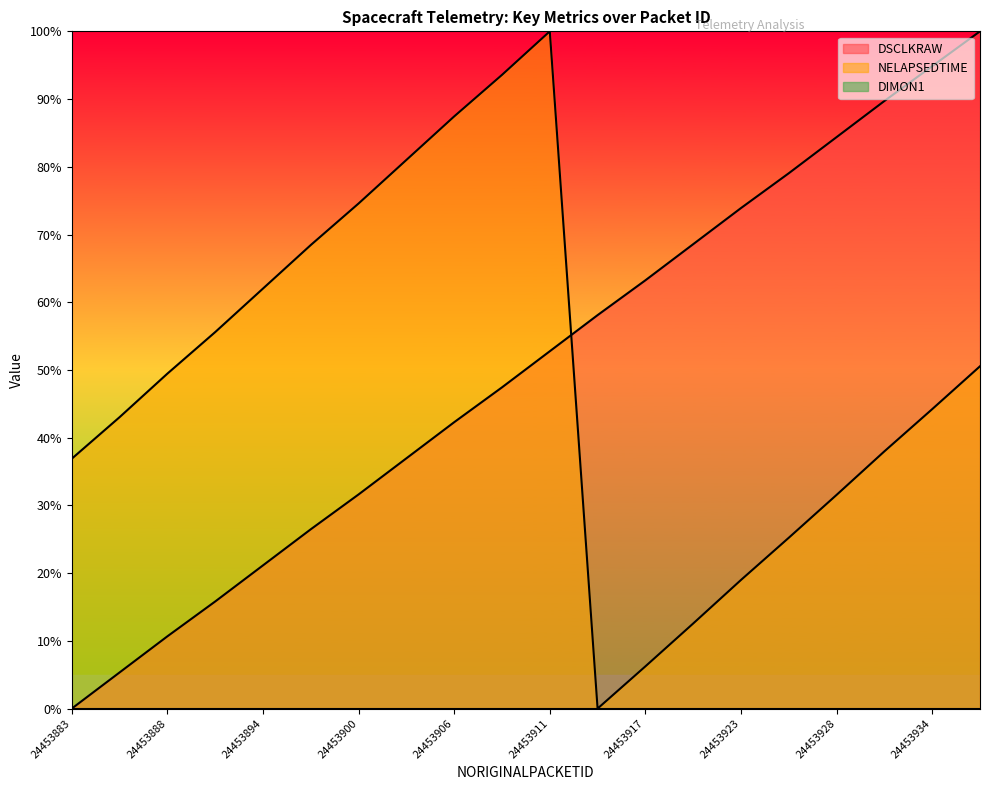

What is the value of the DSCLKRAW point at the 19th from the left?

94.9